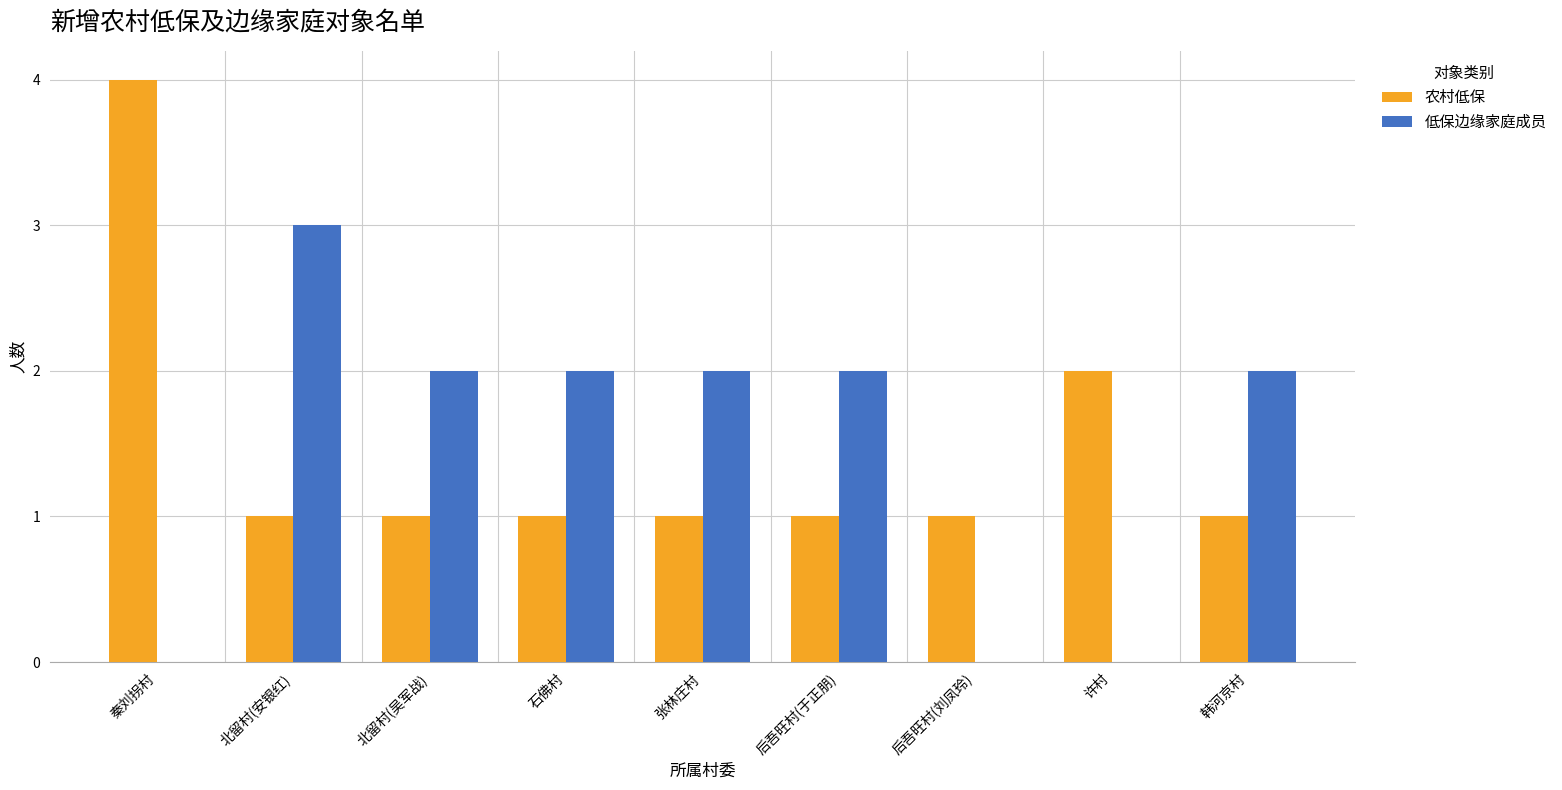

What is the sum of all 低保边缘家庭成员 values?

13